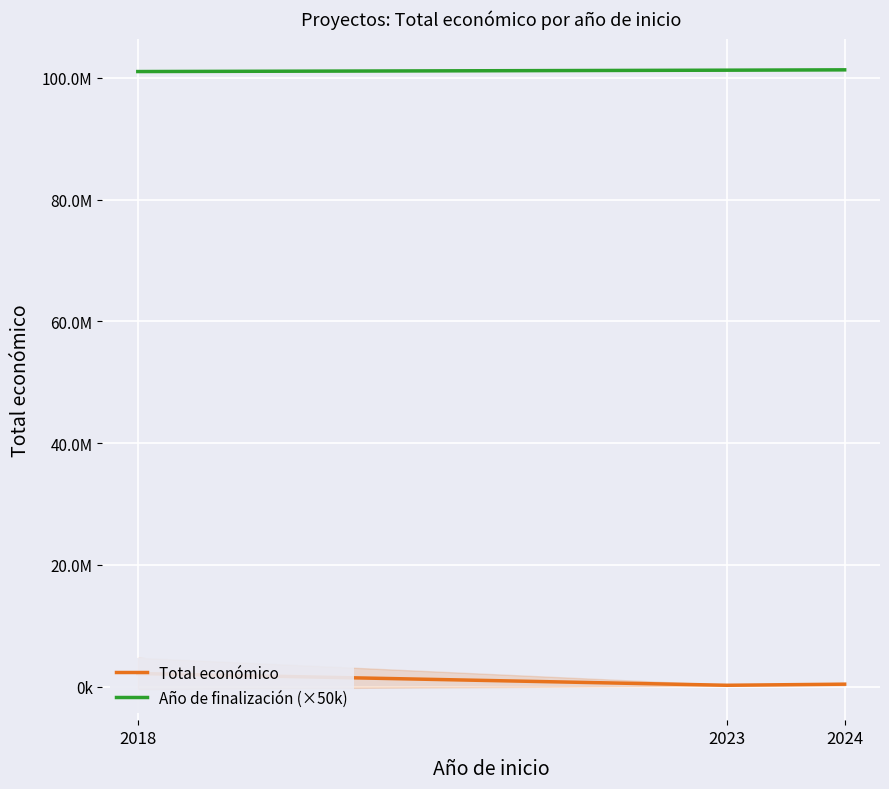

What is the sum of the Año de finalización (×50k) values at 2018 and 2024?

202332142.9